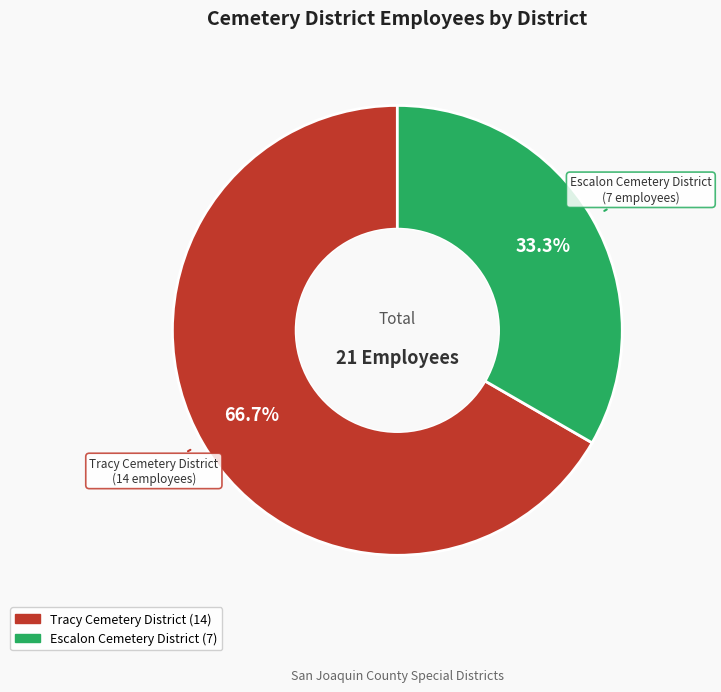

Count the number of slices in the pie.

2